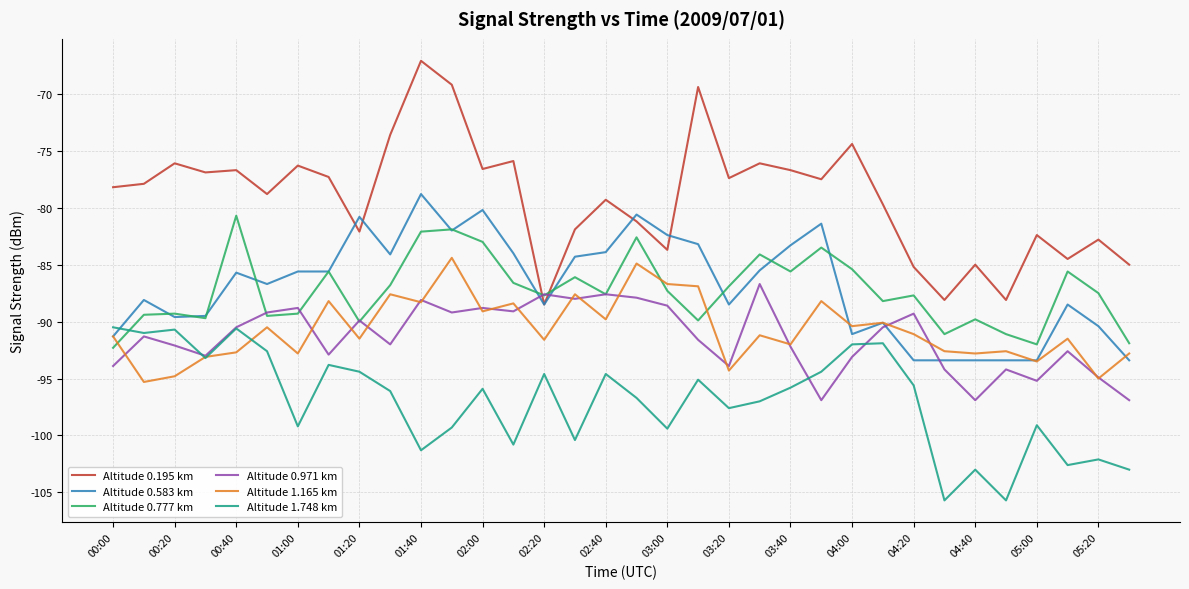

Which series has the largest range (max minus min)?

Altitude 0.195 km